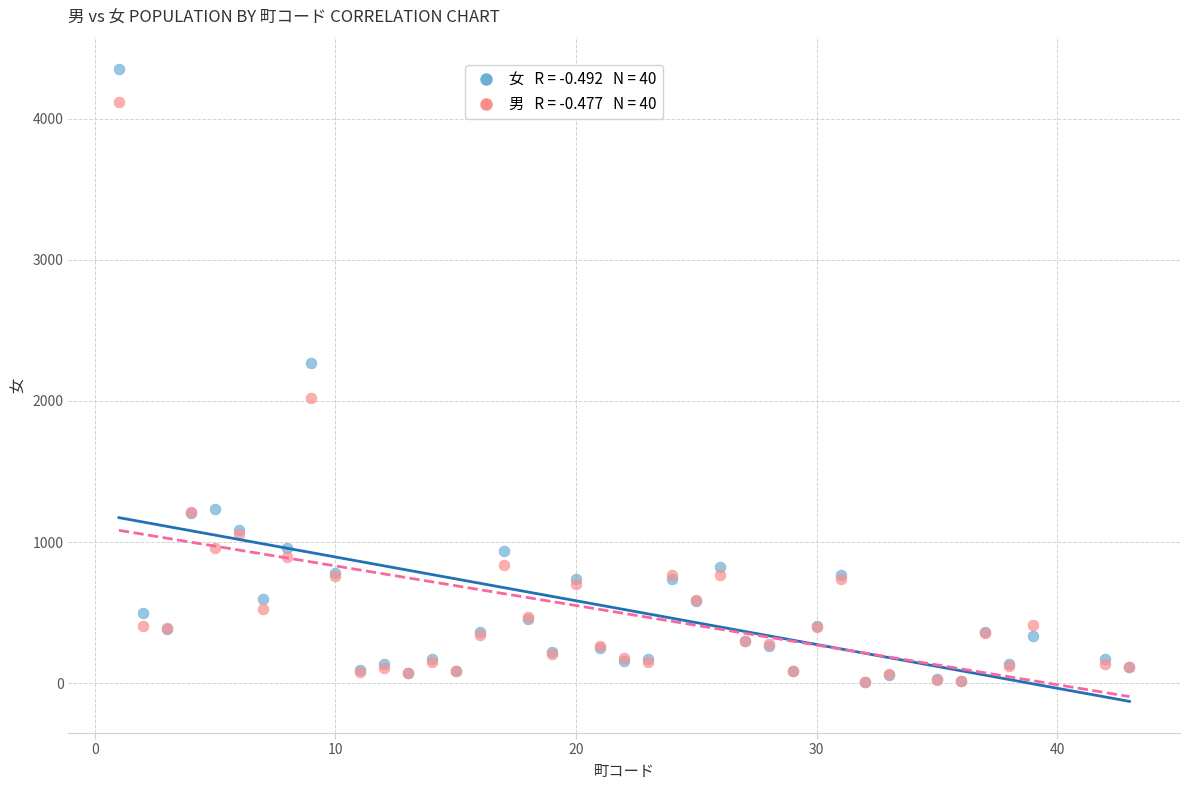

Across all series, what Y value is closest to 2182?

2270